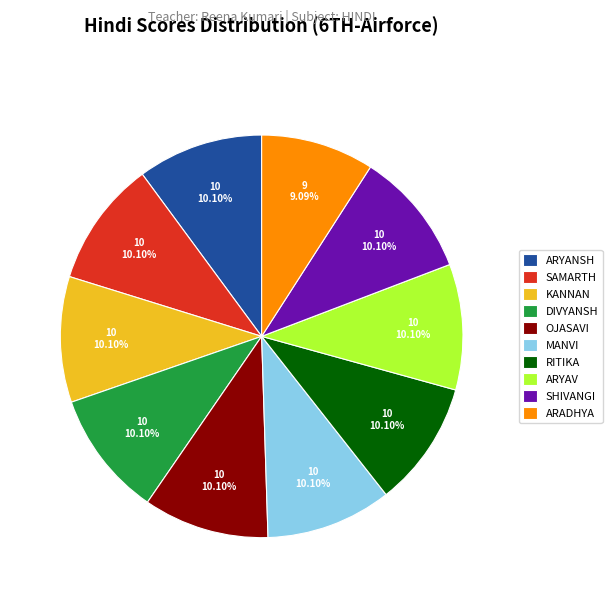

Which category has the smallest portion of the pie?

ARADHYA